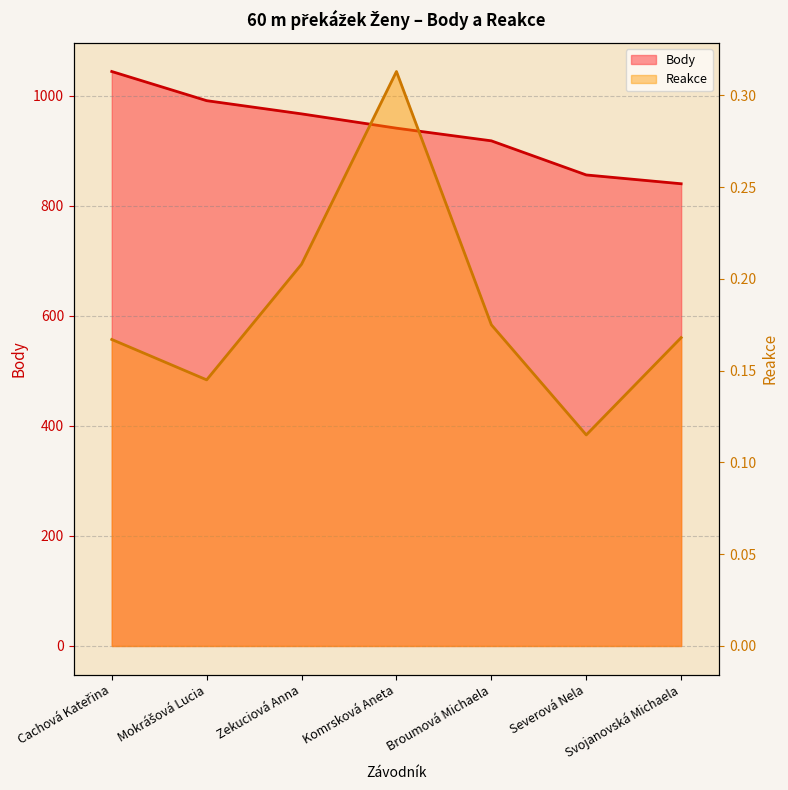

Where does the Body series first go above 941?

Cachová Kateřina